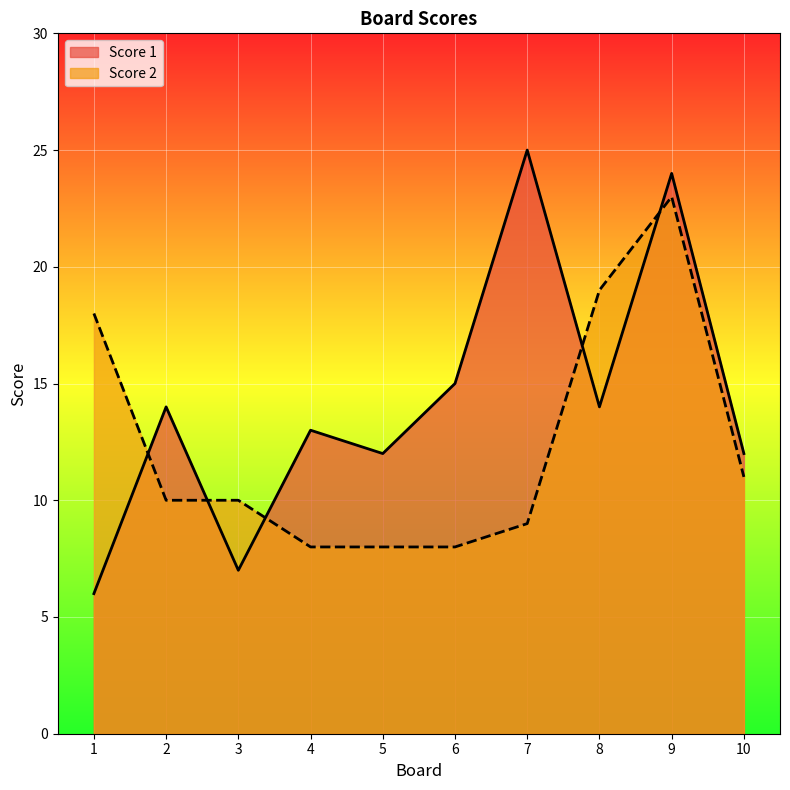

Reading right to left, transcribe all the data shown in this chart.

Score 1: 12	24	14	25	15	12	13	7	14	6
Score 2: 11	23	19	9	8	8	8	10	10	18